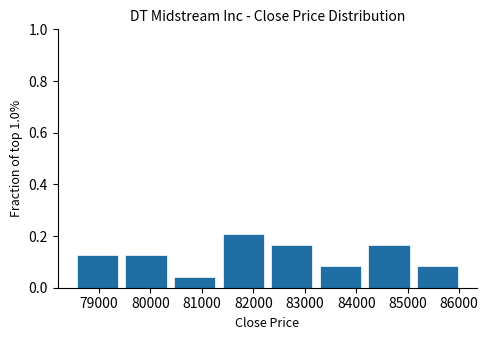

Reading left to right, list every bar in this chart as the range it spans on the x-axis followed by its height. Neither the bar edges nor the heights are printed on the chart, so give them approximately, as read against the axes.

78500 to 79400: 0.12
79400 to 80400: 0.12
80400 to 81300: 0.04
81300 to 82300: 0.20
82300 to 83200: 0.16
83200 to 84200: 0.08
84200 to 85100: 0.16
85100 to 86100: 0.08